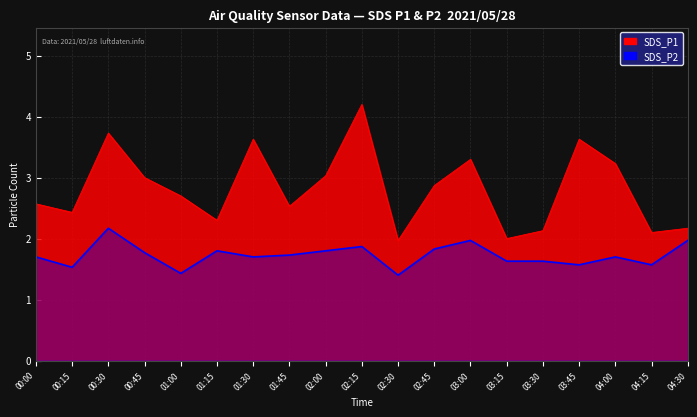

What is the label of the 9th point from the right?

02:30